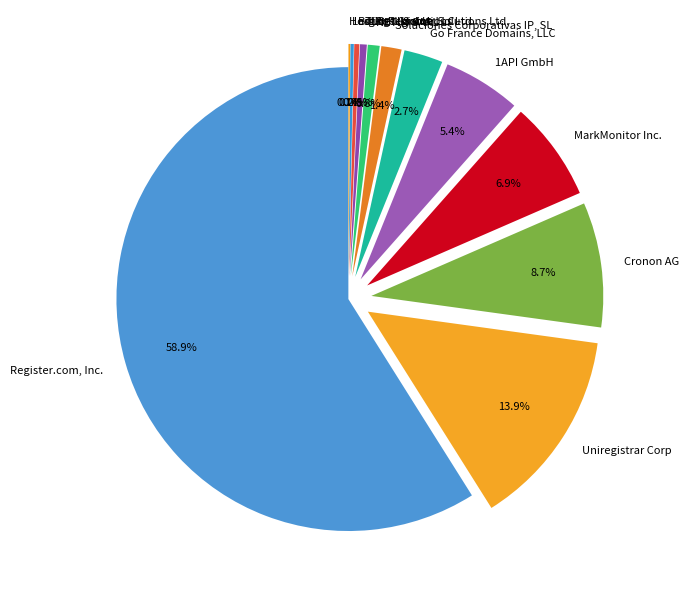

Which has a higher value, Register.com, Inc. or Uniregistrar Corp?

Register.com, Inc.